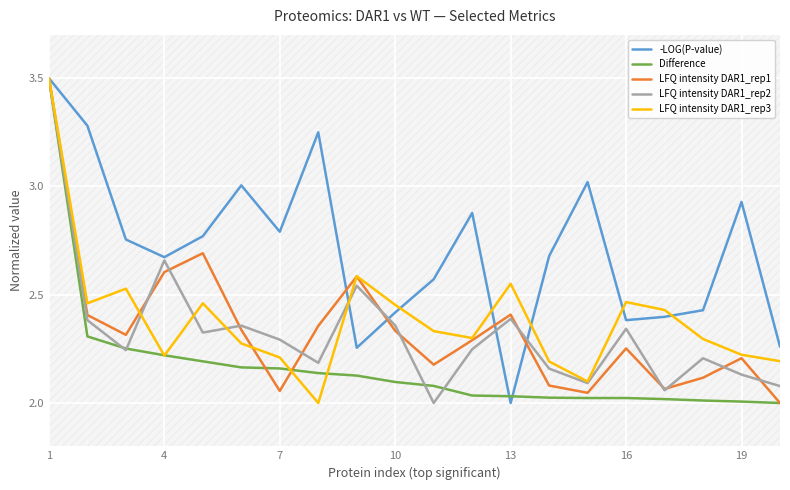

Which series has the largest total across all categories?

-LOG(P-value)